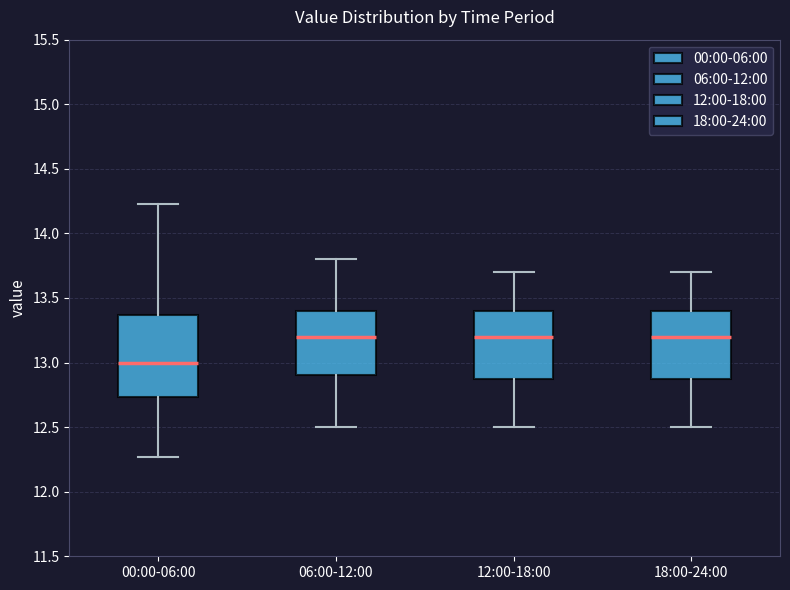

Reading left to right, read every box against the y-axis: the position of its median line, the range the box covers, and the ends of its whiskers. The values are not printed on the chart, so give them approximately, as read against the axis.

00:00-06:00: median 13.00, box 12.75 to 13.35, whiskers 12.25 to 14.25
06:00-12:00: median 13.20, box 12.90 to 13.40, whiskers 12.50 to 13.80
12:00-18:00: median 13.20, box 12.90 to 13.40, whiskers 12.50 to 13.70
18:00-24:00: median 13.20, box 12.90 to 13.40, whiskers 12.50 to 13.70